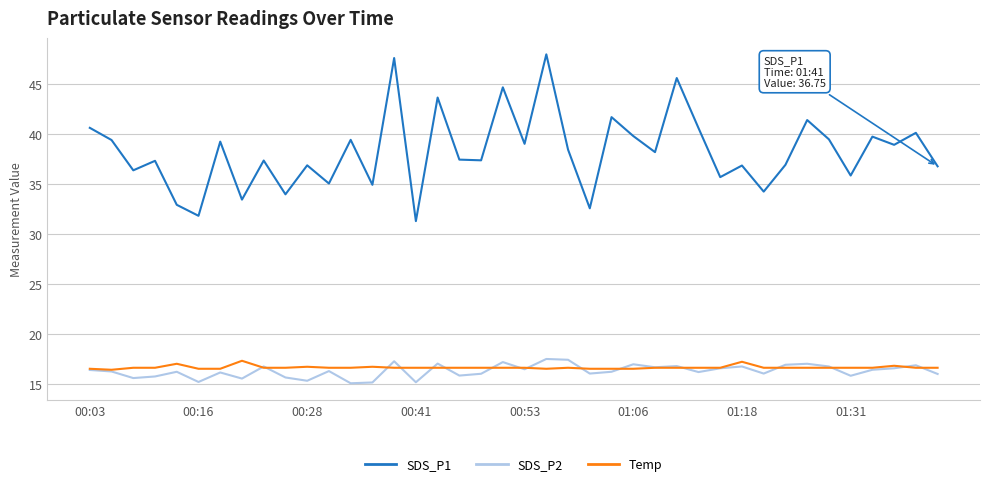

Which series has the largest range (max minus min)?

SDS_P1